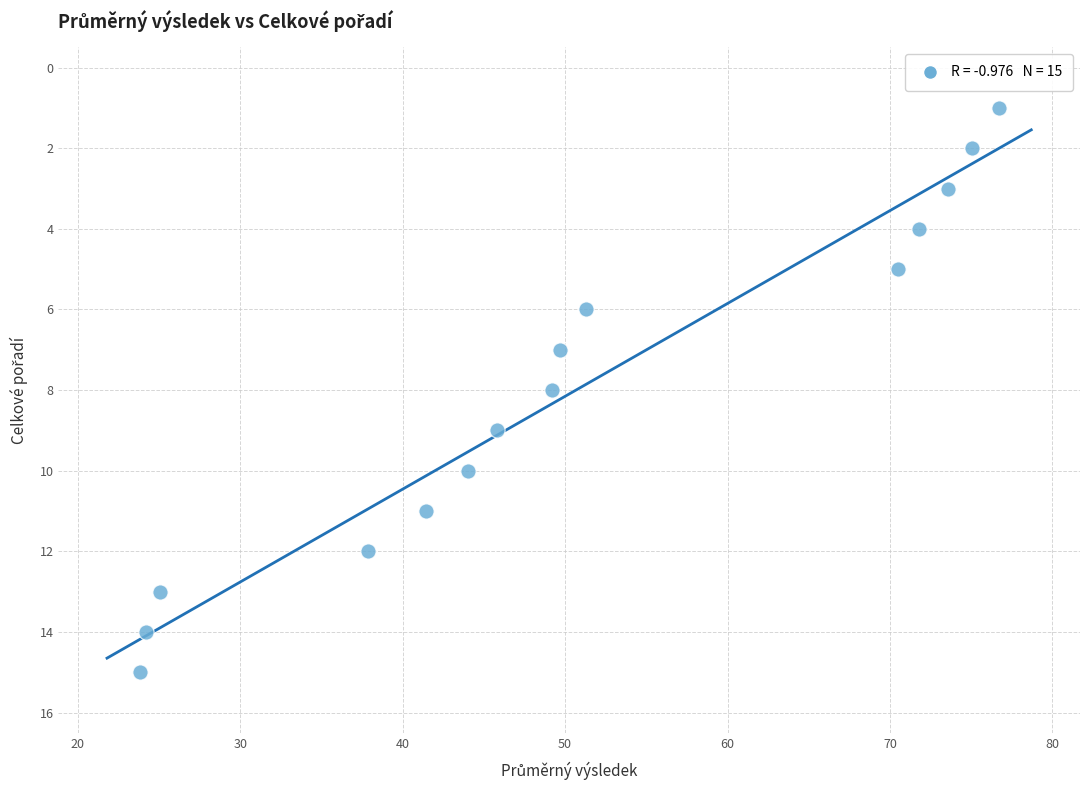

What is the range of Y values (max minus min)?

14